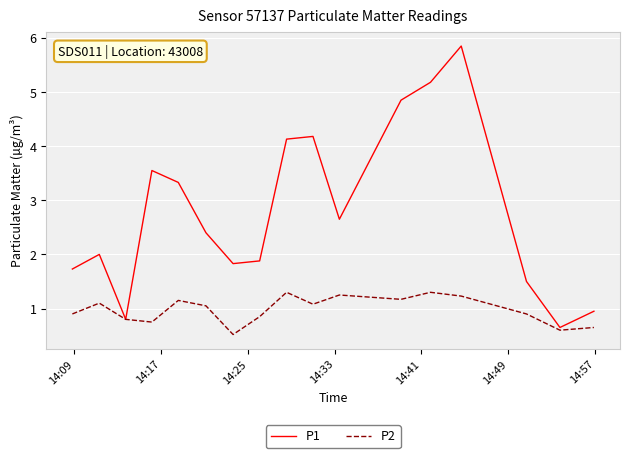

Does the chart have visible grid lines?

Yes